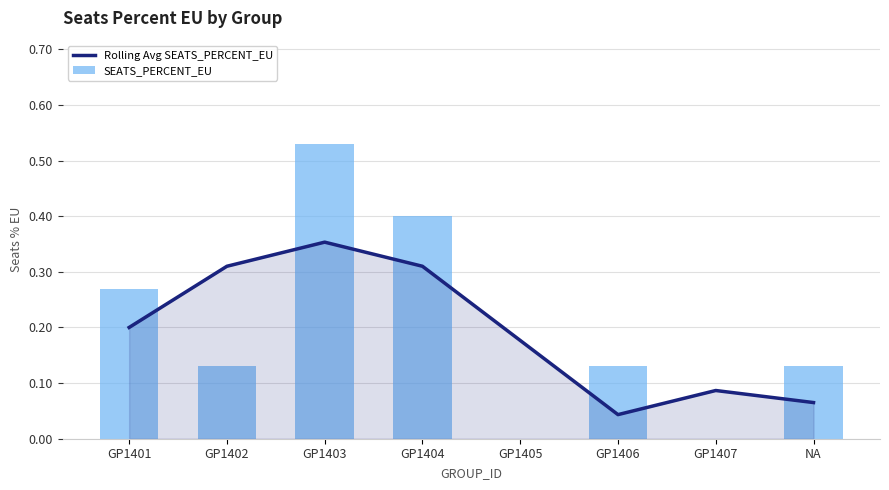

Rank the series at GP1407 from highest to lowest value.

Rolling Avg SEATS_PERCENT_EU, SEATS_PERCENT_EU